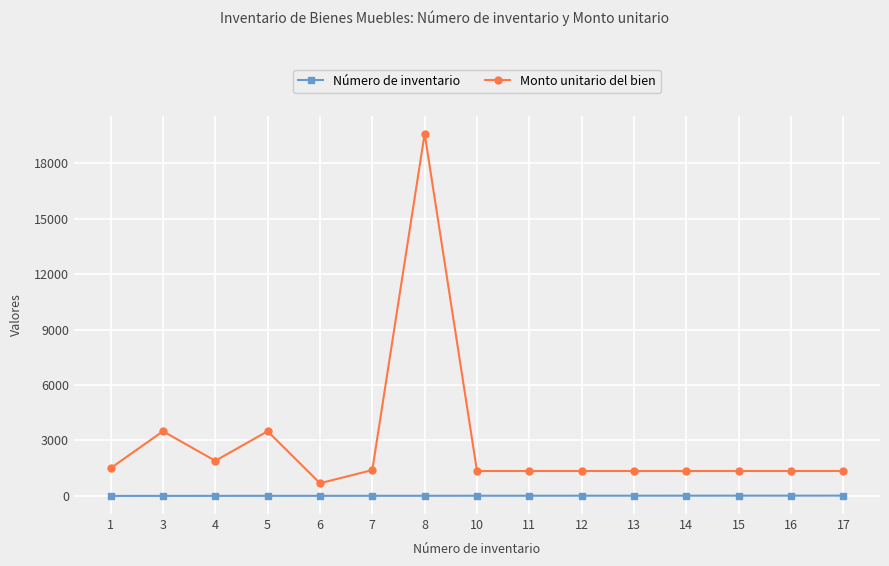

The value of Monto unitario del bien at 14 is 1349. True or false?

True